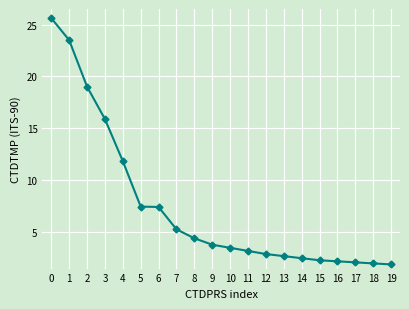

What is the value of the 11th point from the left?

3.5